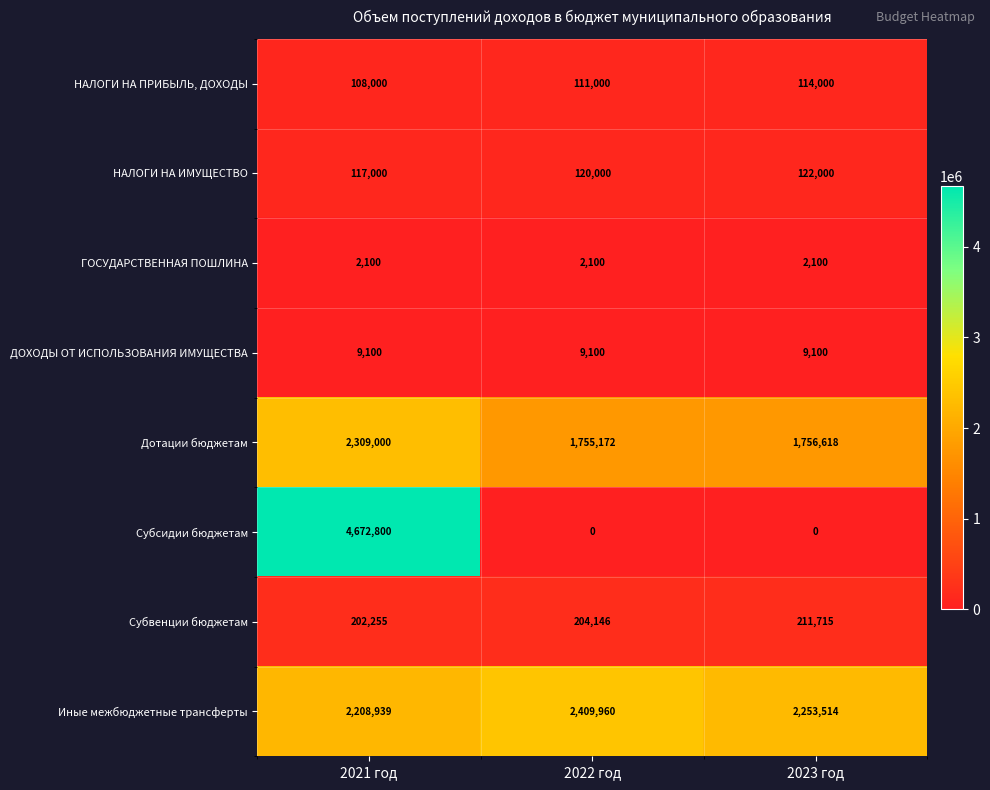

What is the approximate value of ГОСУДАРСТВЕННАЯ ПОШЛИНА at 2021 год?

2100